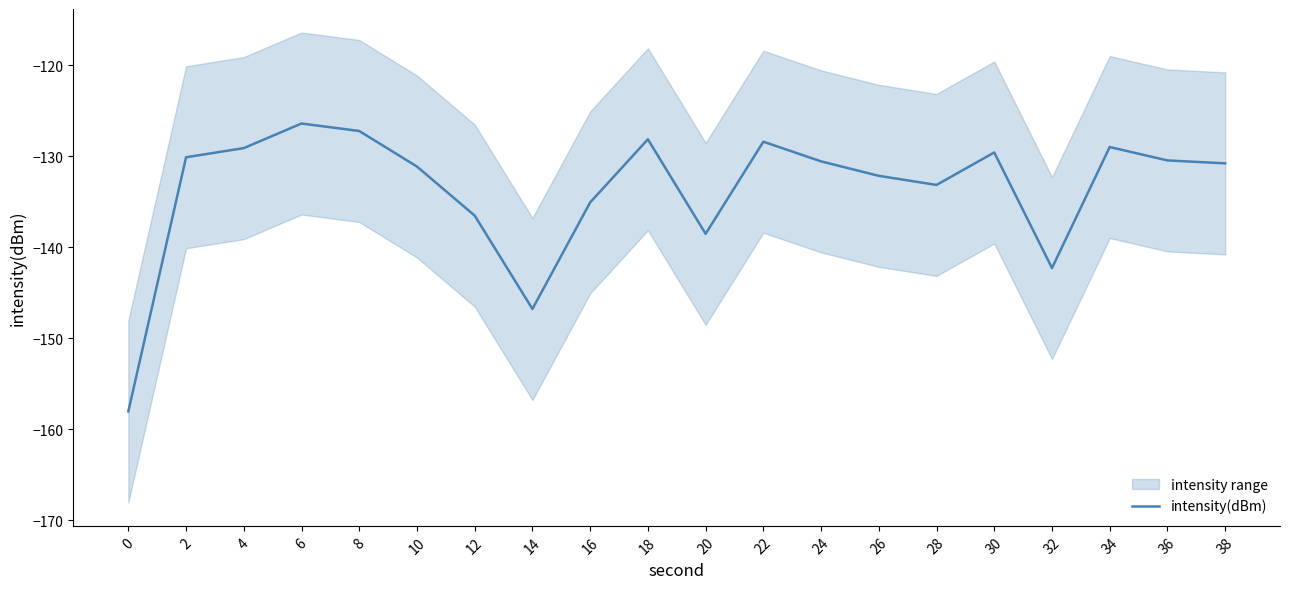

What is the sum of all values?

-2673.3